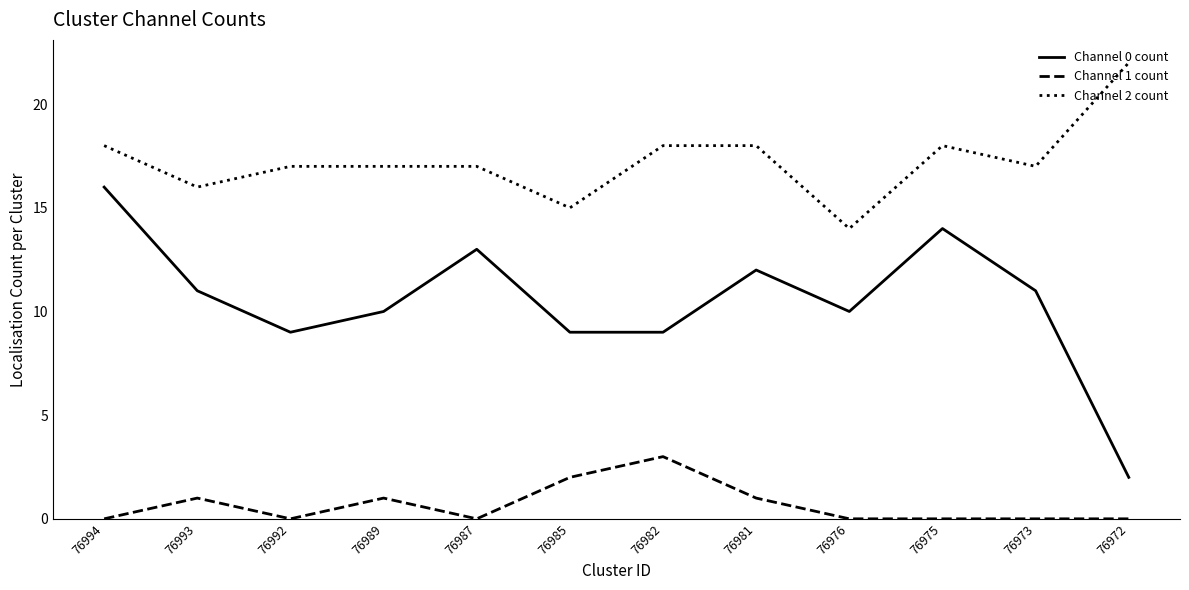

Rank the series at 76975 from lowest to highest value.

Channel 1 count, Channel 0 count, Channel 2 count